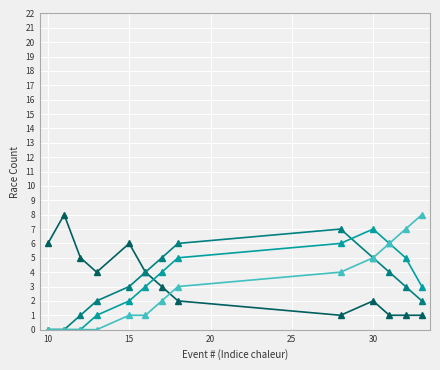

What is the greatest value displayed?

8